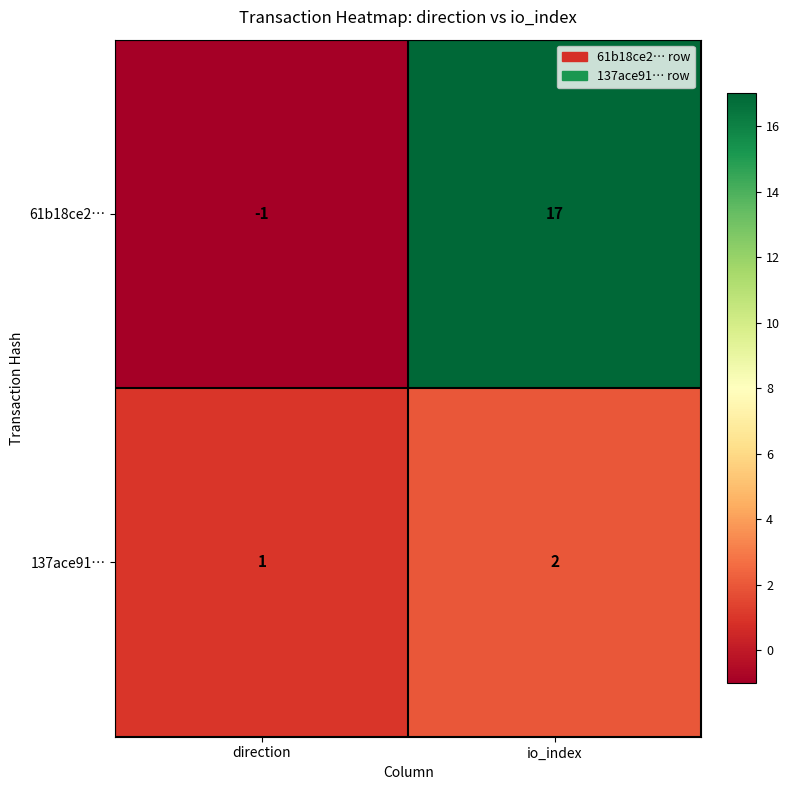

What is the maximum value for 61b18ce2…?

17